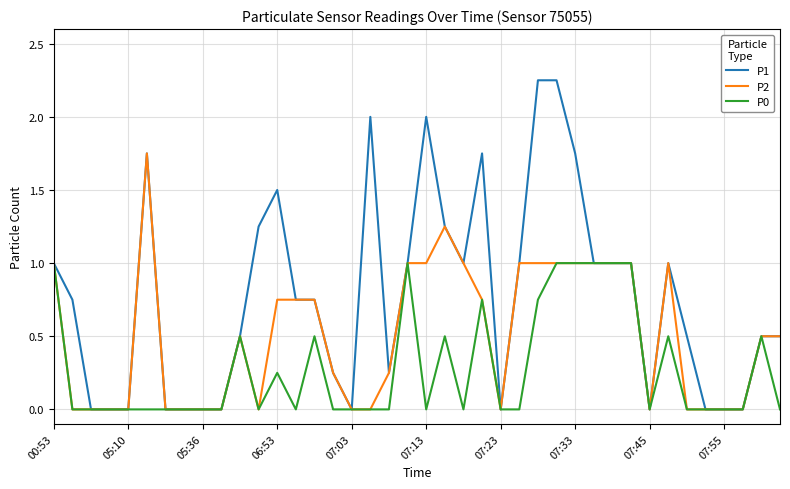

Which series has the largest total across all categories?

P1